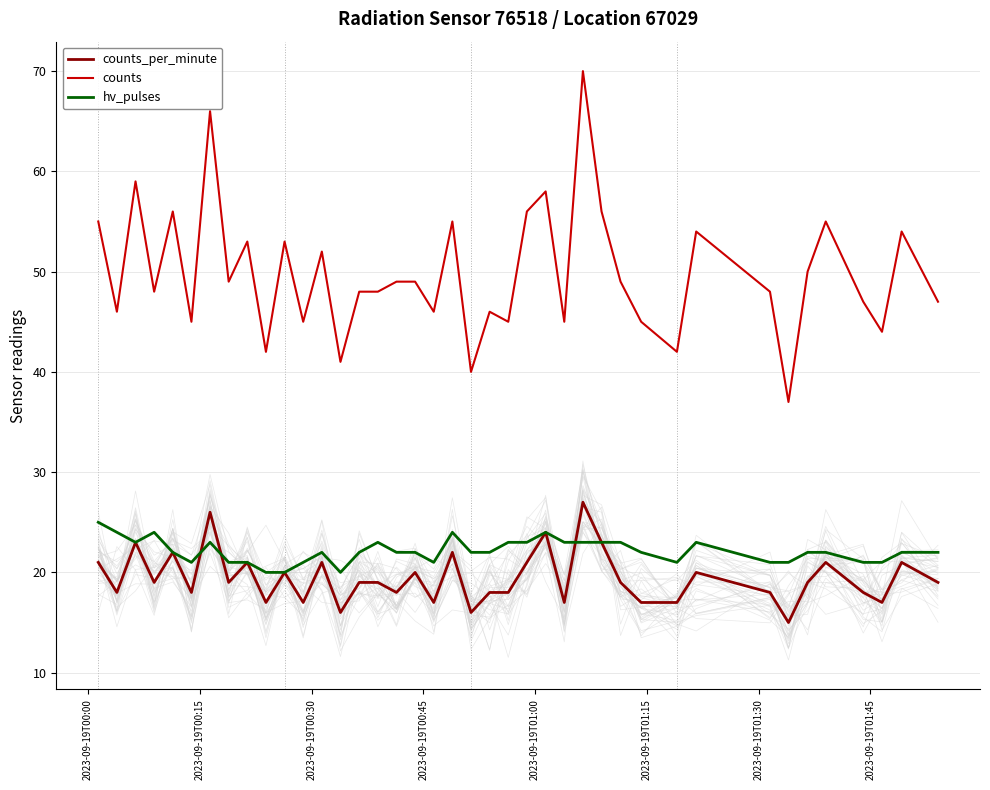

True or false: counts_per_minute and hv_pulses cross at least once.

True